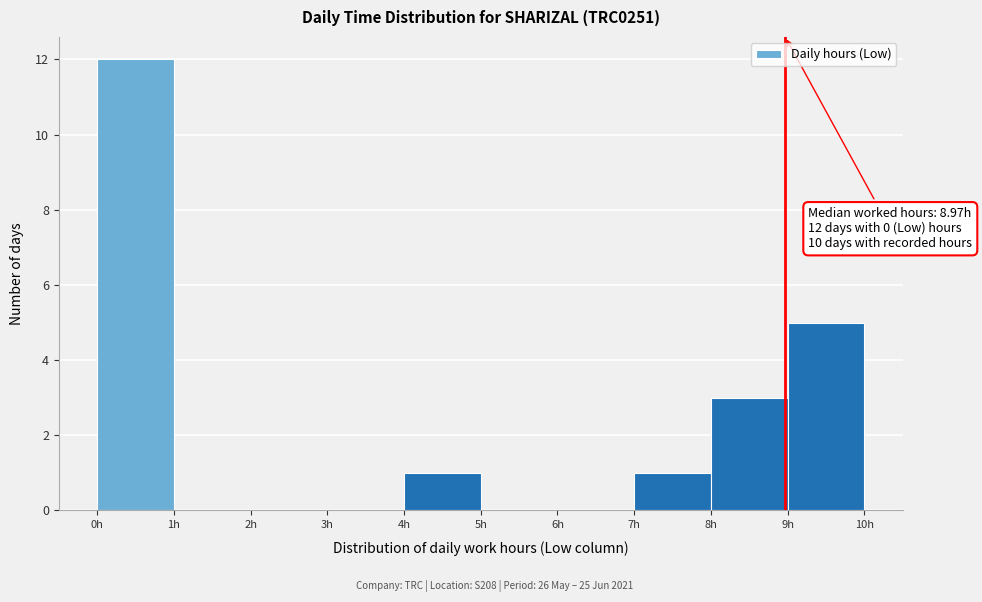

Which range on the x-axis has the tallest bar?

0 to 1